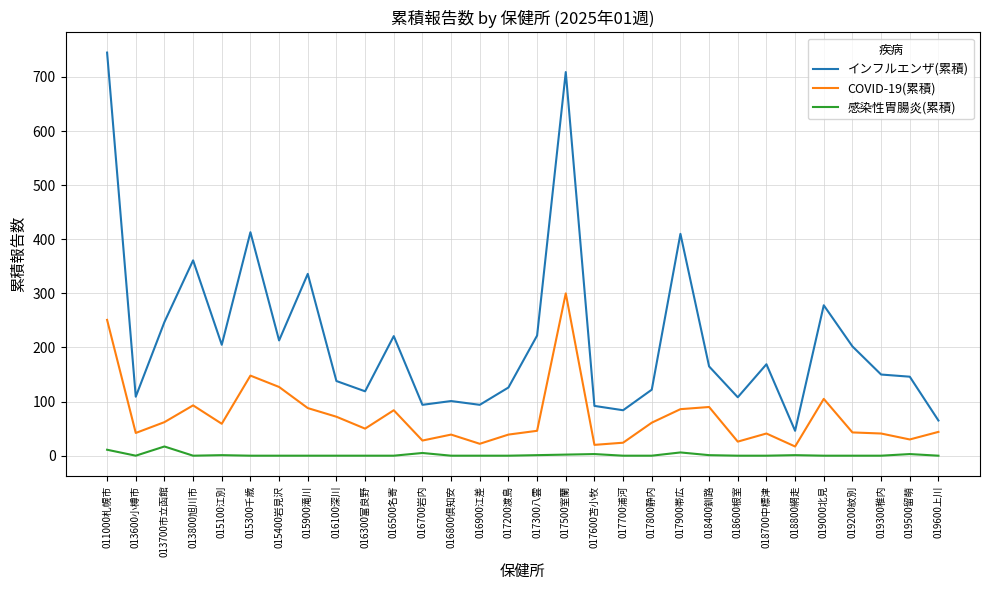

The value of インフルエンザ(累積) at 017700浦河 is 84. True or false?

True